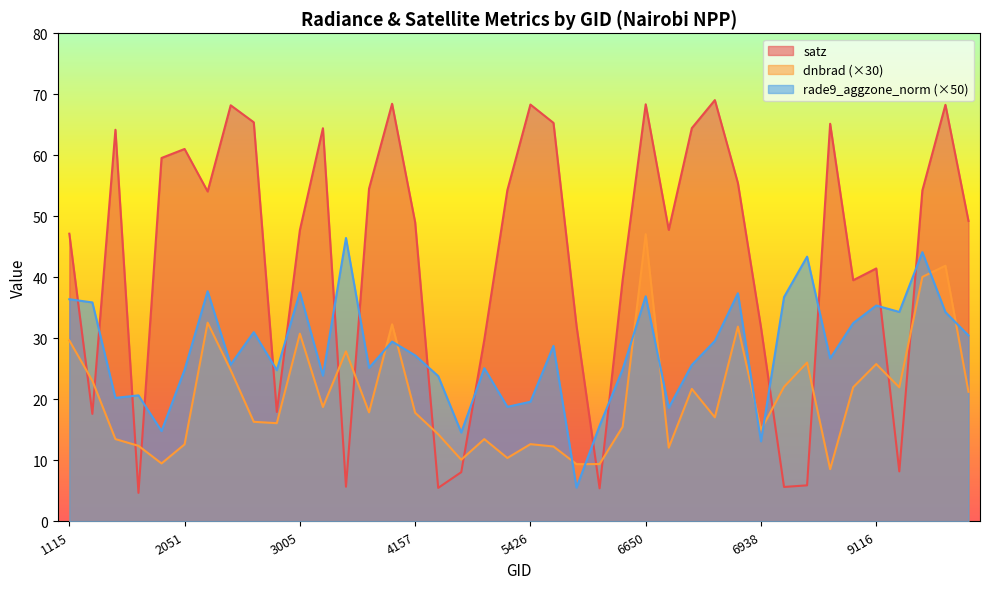

What is the total value across all series at 2249?

118.7